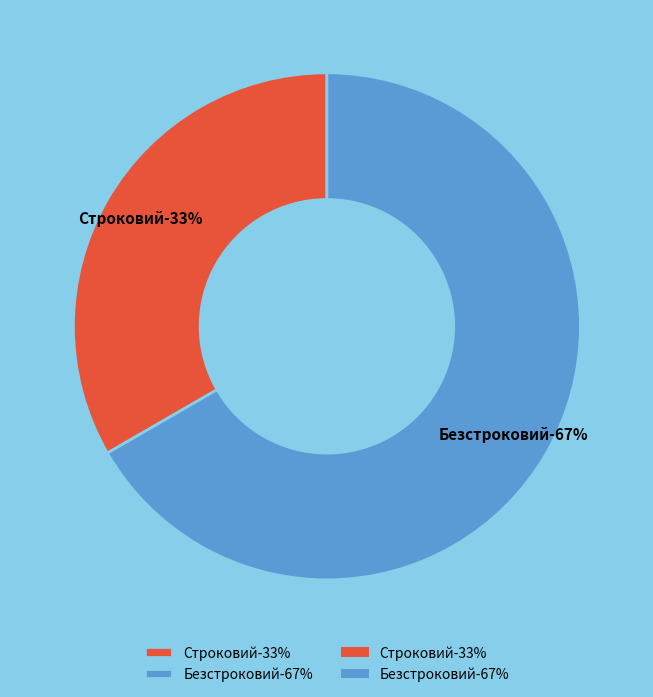

Count the number of slices in the pie.

2